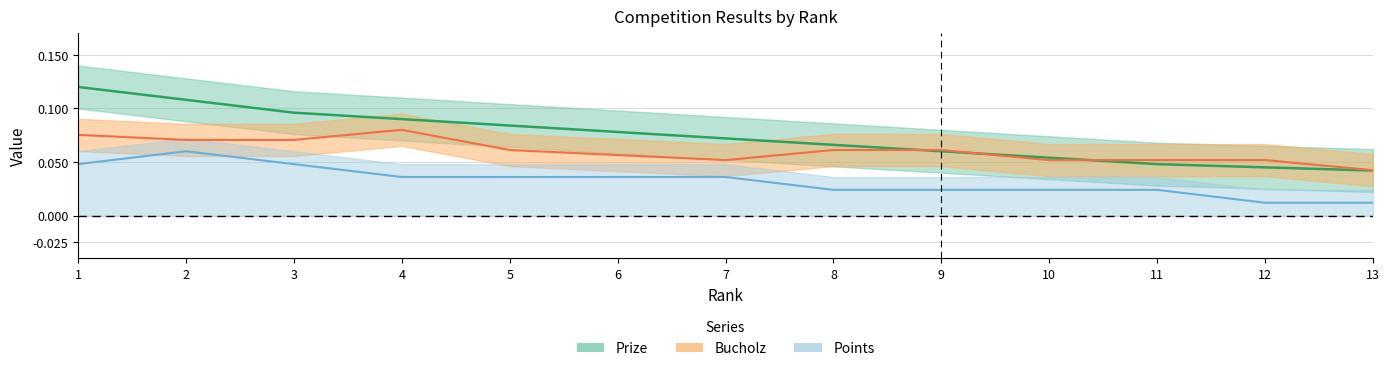

How many distinct data groups are displayed?

3